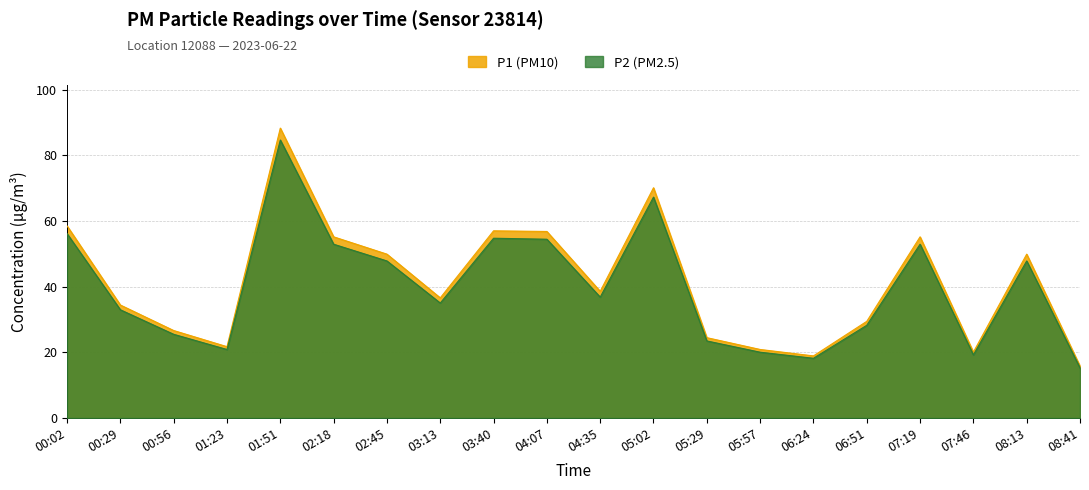

What is the sum of the P1 values at 00:29 and 02:45?

84.3